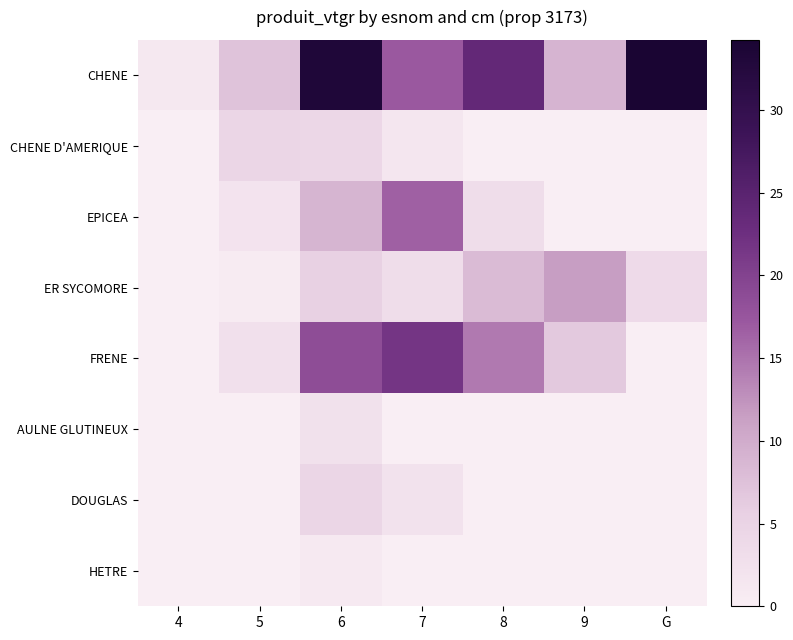

At how many categories does at least one series exceed 20?

4